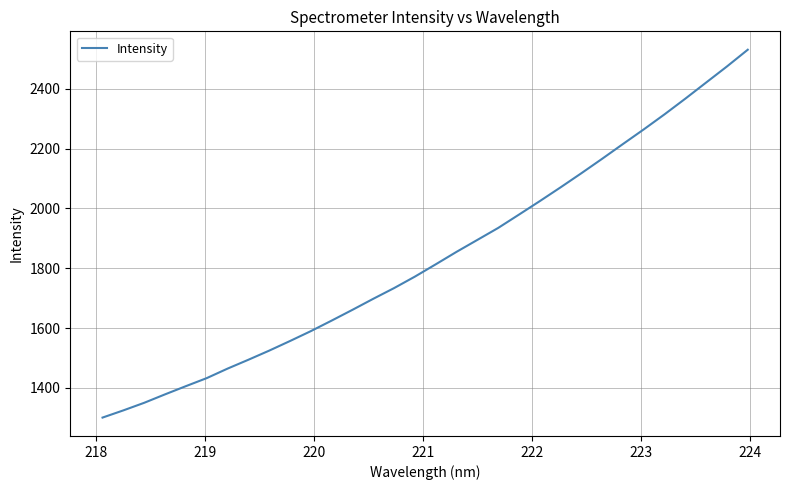

What is the difference between the maximum and minimum values?

1229.2